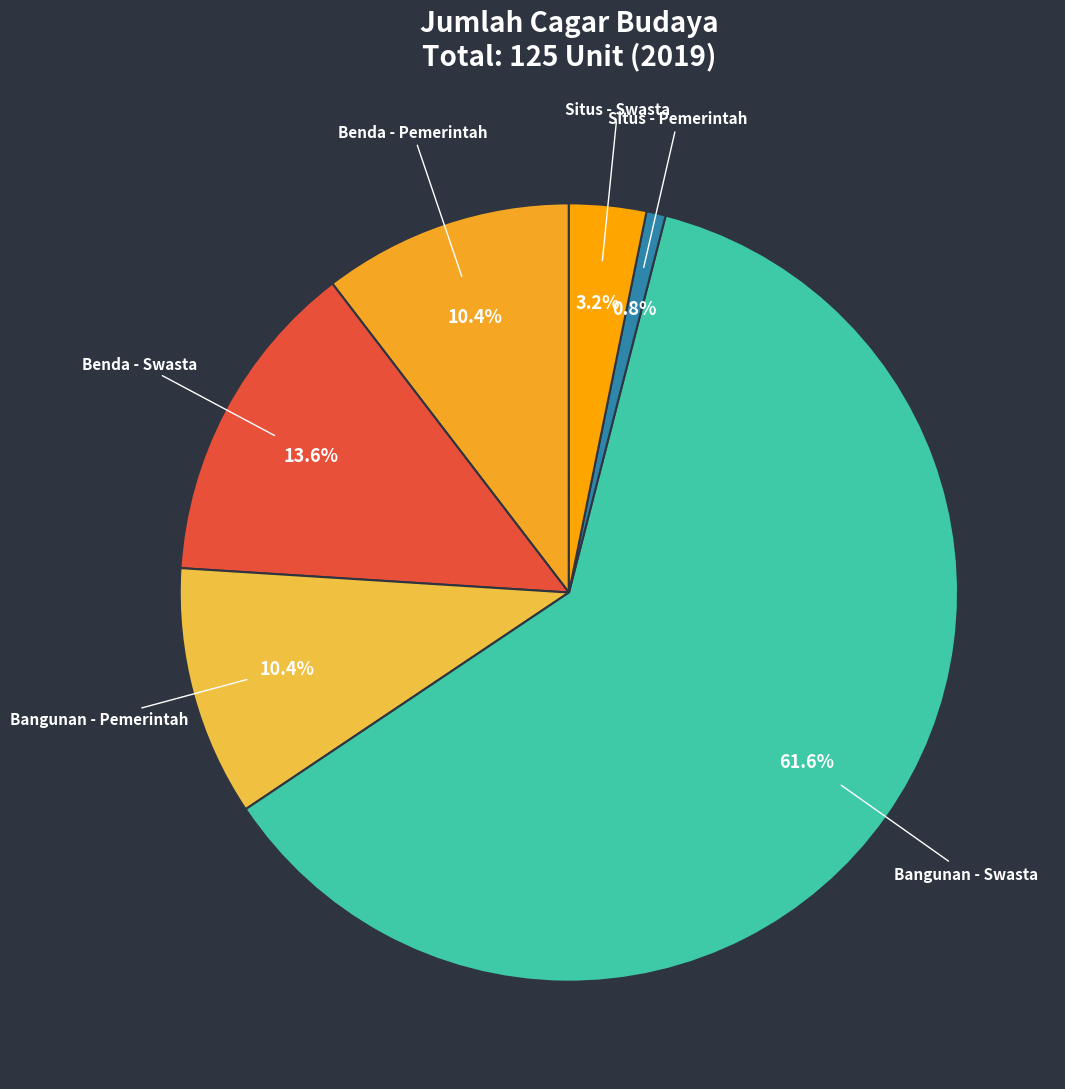

Count the number of slices in the pie.

6